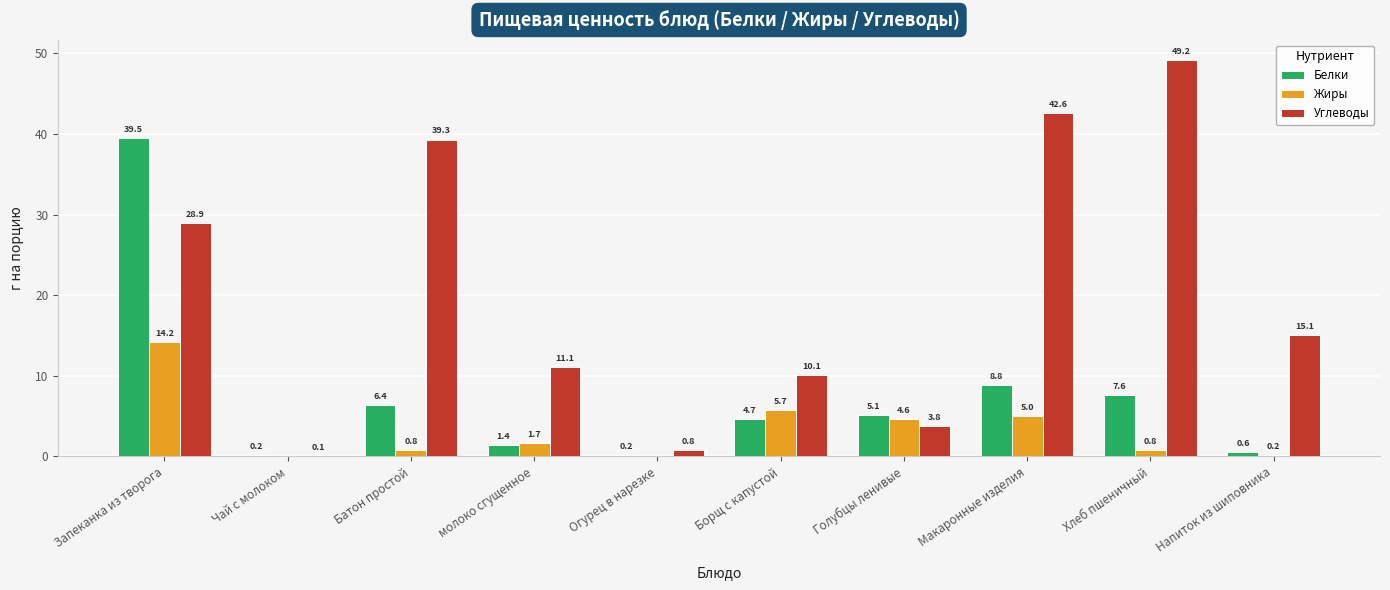

Are the bars grouped side by side (vs. stacked)?

Yes